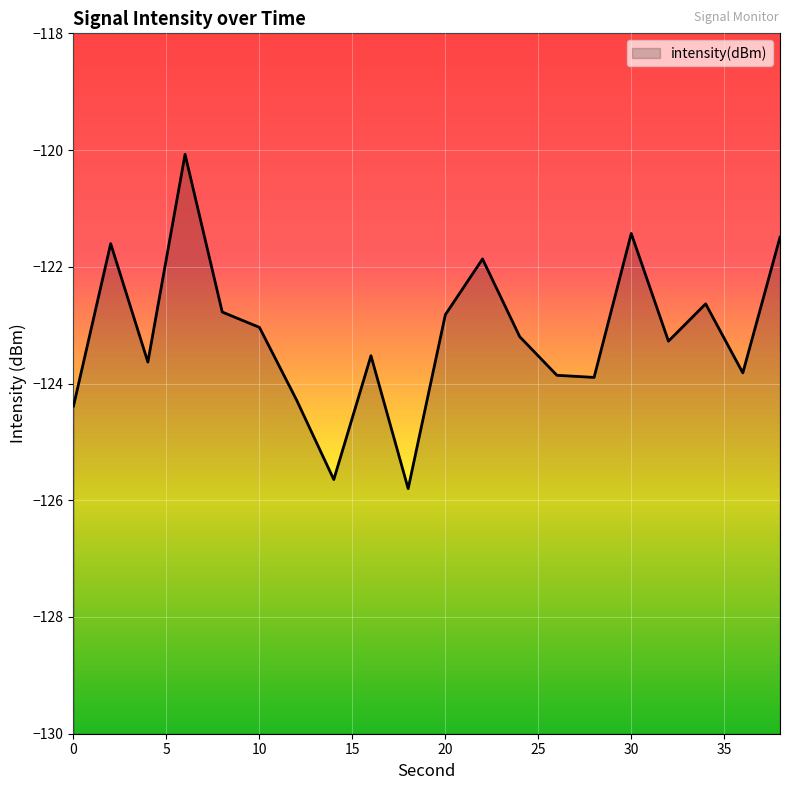

How many points are higher than both their immediate neighbors (excluding endpoints)?

6